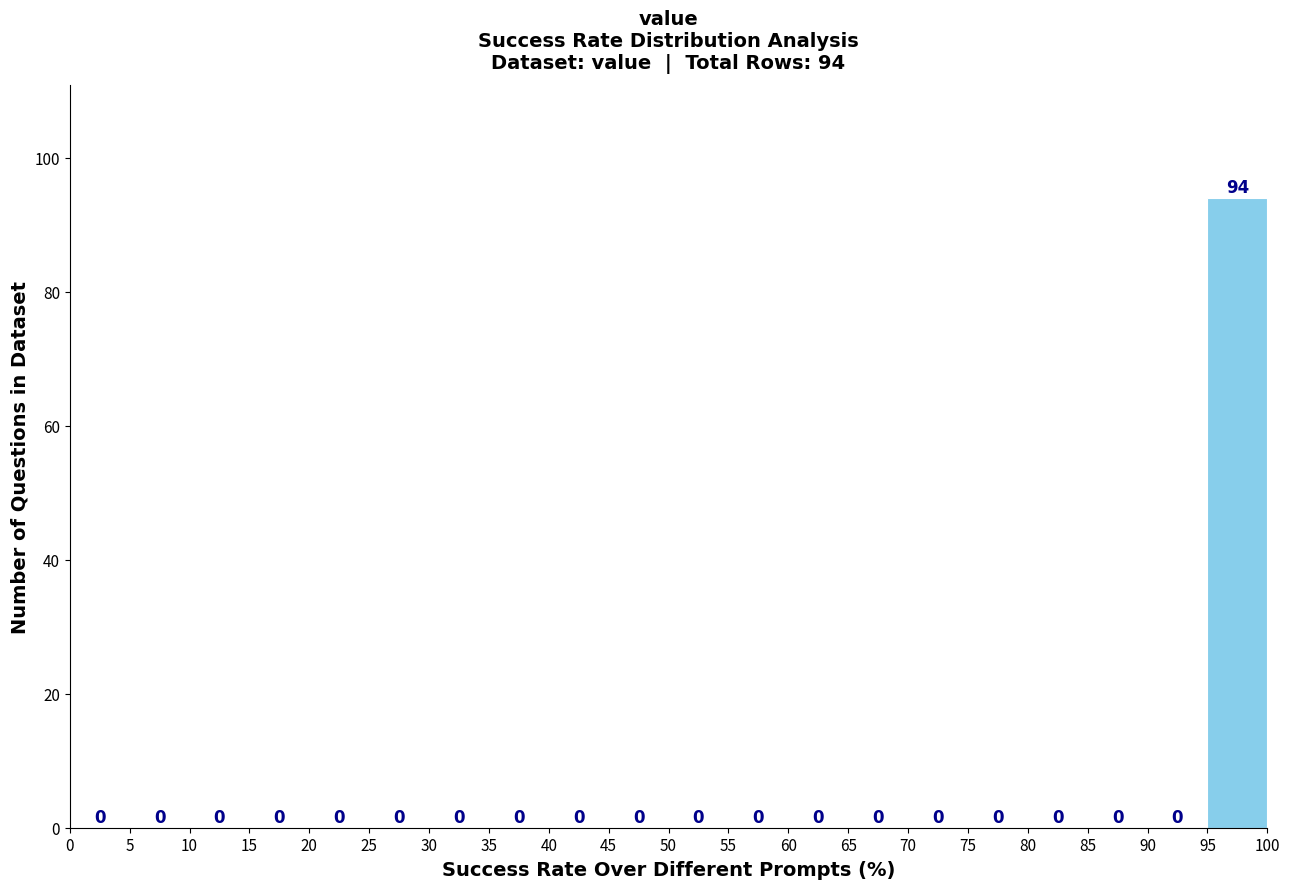

Which range on the x-axis has the tallest bar?

95 to 100